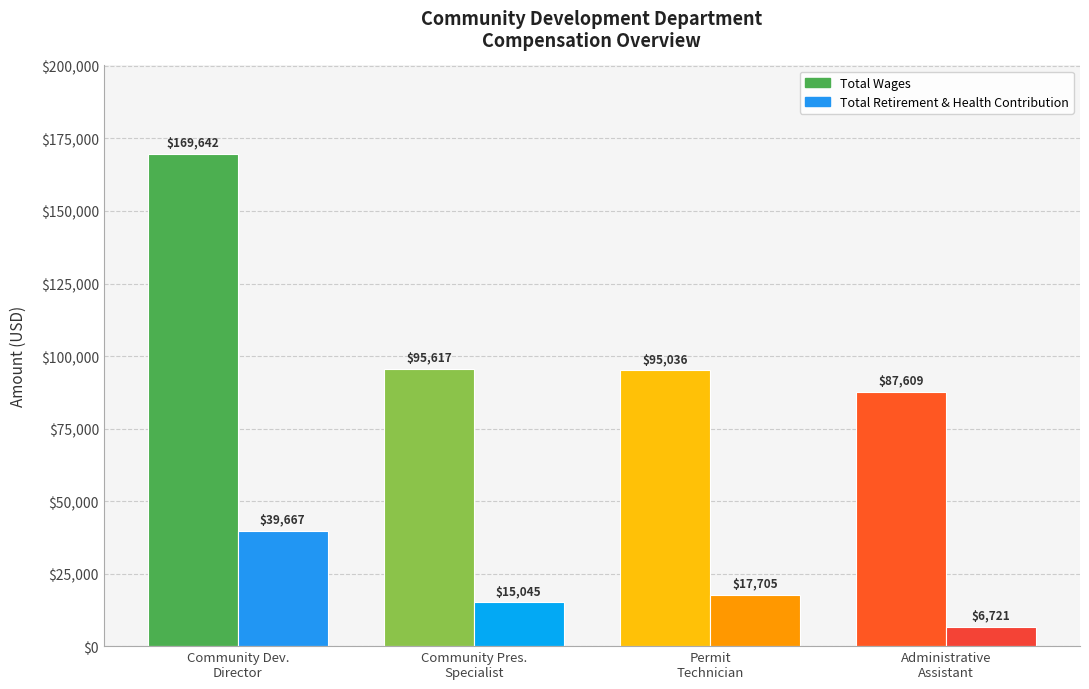

The value of Total Retirement & Health Contribution at Community Dev.
Director is 39667. True or false?

True